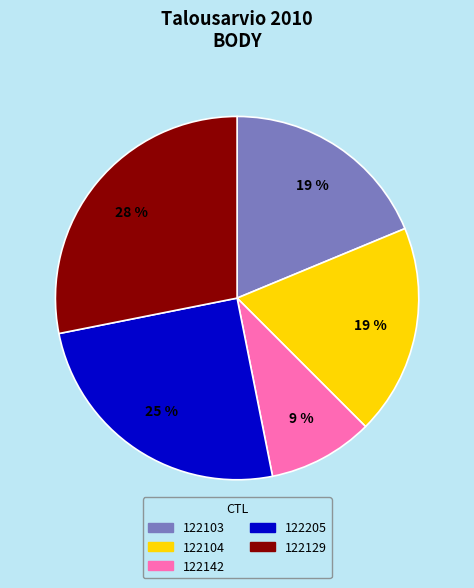

What is the ratio of the value at 122103 to the value at 122104?

1.0